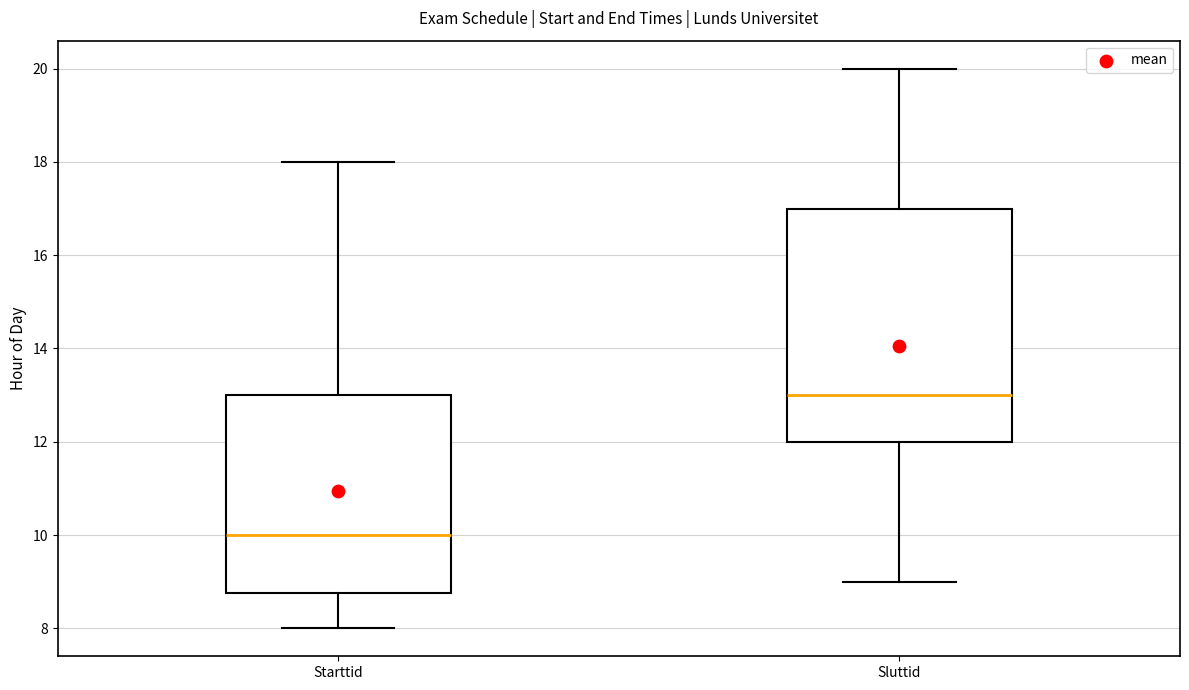

Where is the lower edge of the box for Sluttid on the y-axis? The values are not printed on the chart, so give them approximately, as read against the axis.

12.0